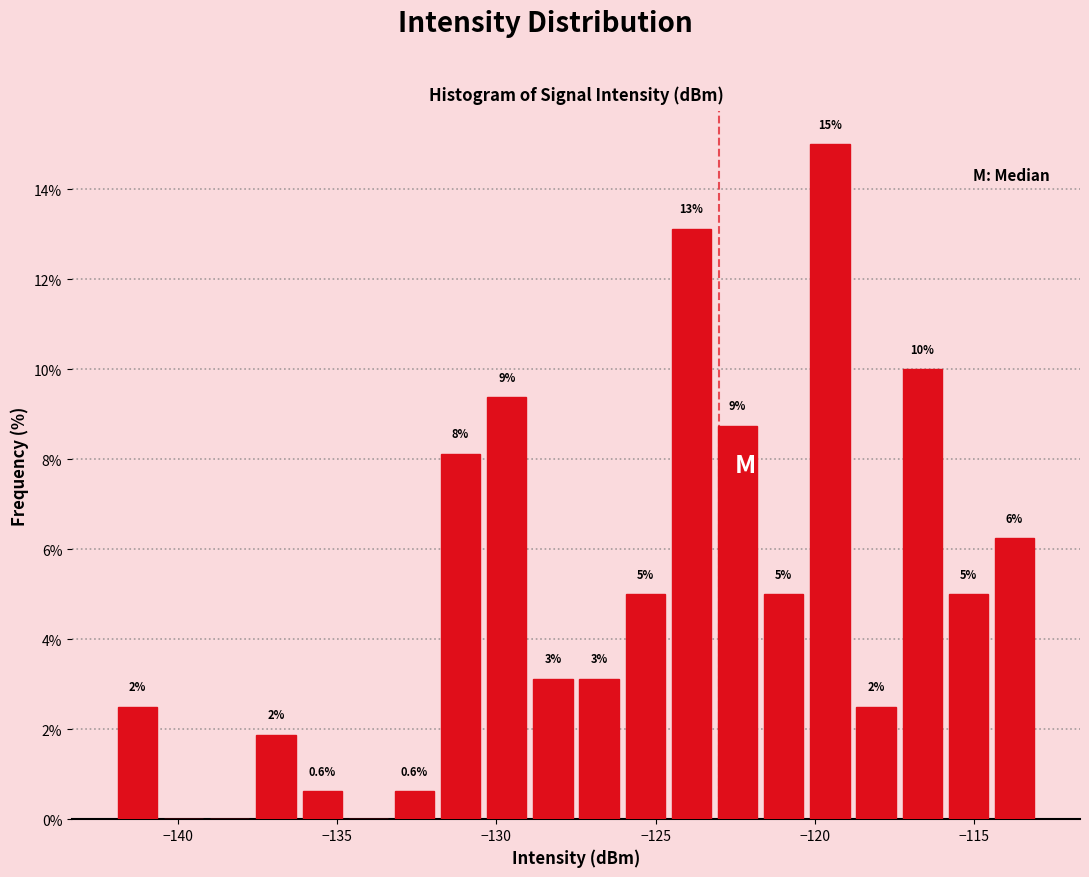

Read against the x-axis, roughly where is the centre of the tallest bar?

-119.5